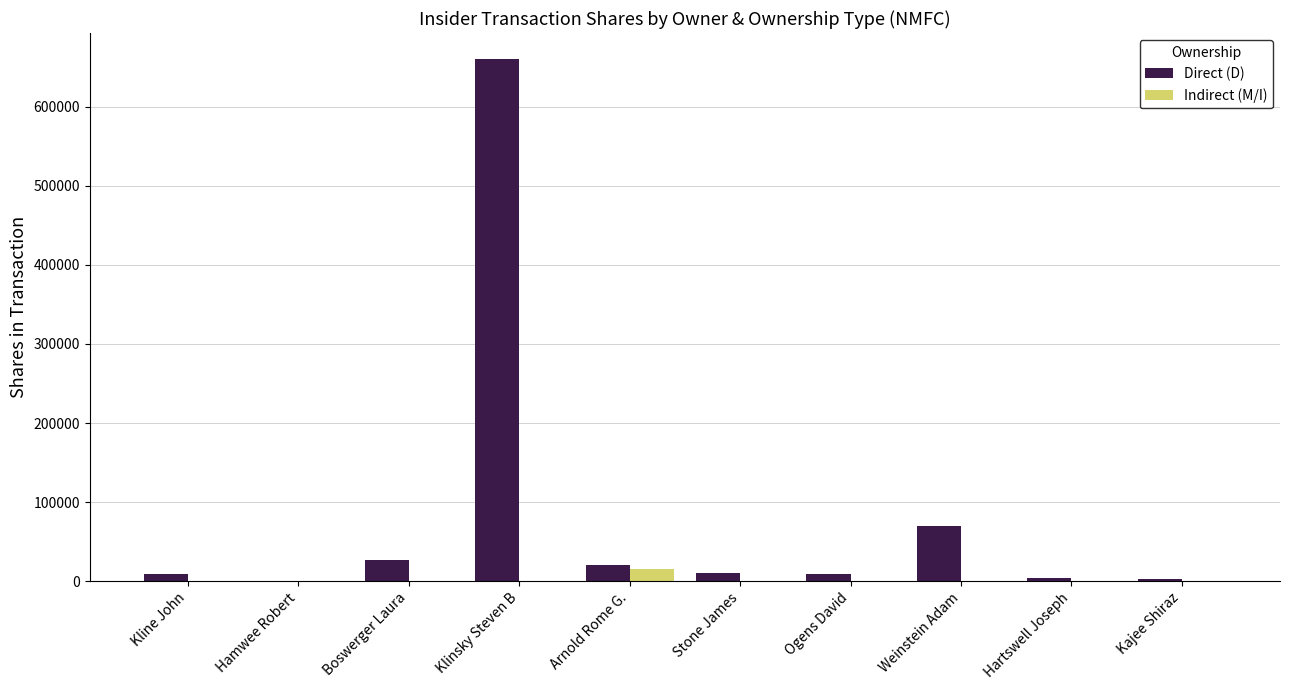

Which series has the largest total across all categories?

Direct (D)